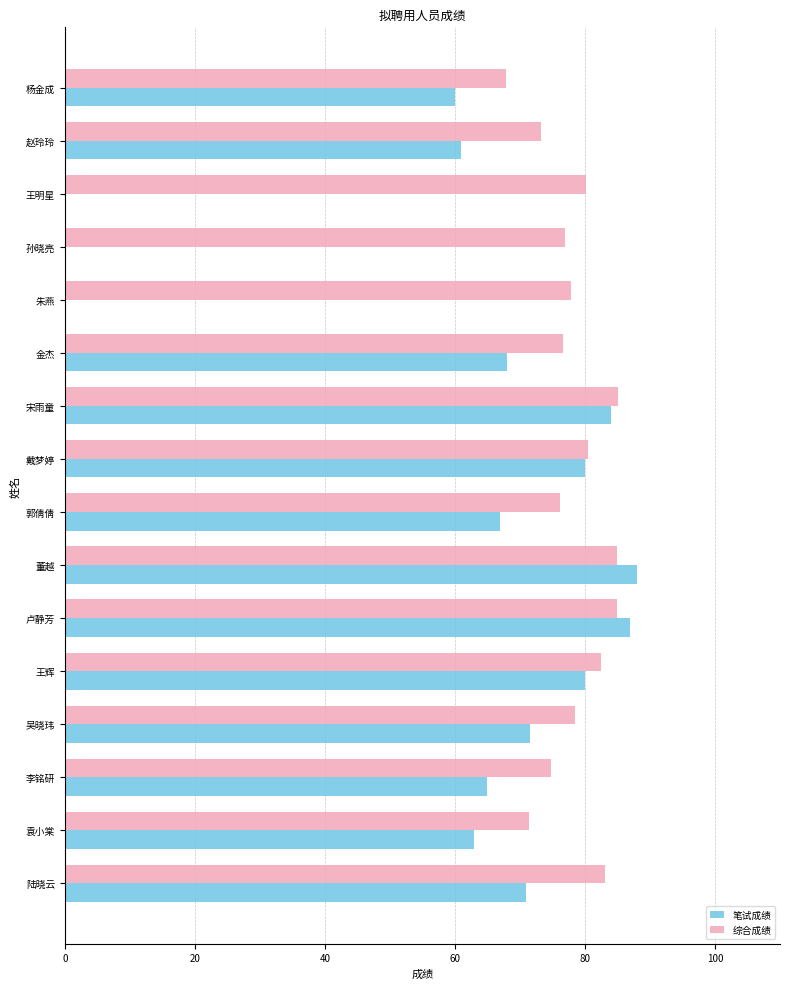

Which series has the largest range (max minus min)?

笔试成绩